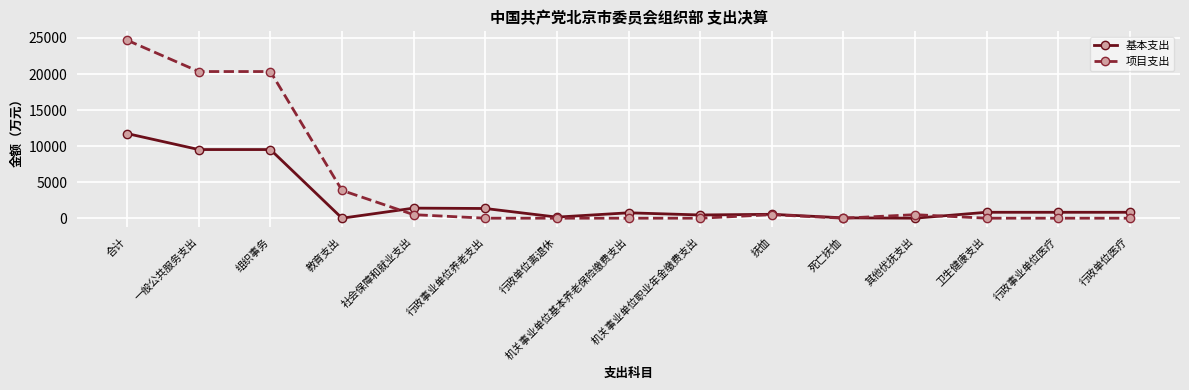

Rank the series by their maximum value, from lowest to highest.

基本支出, 项目支出